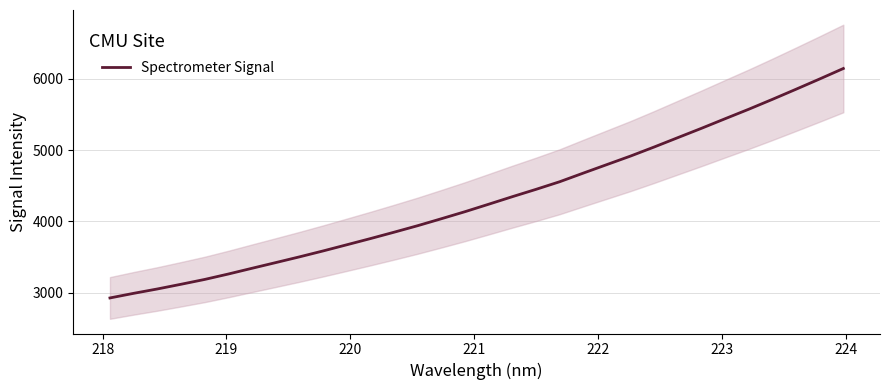

What is the difference between the maximum and second lowest values?

3154.6